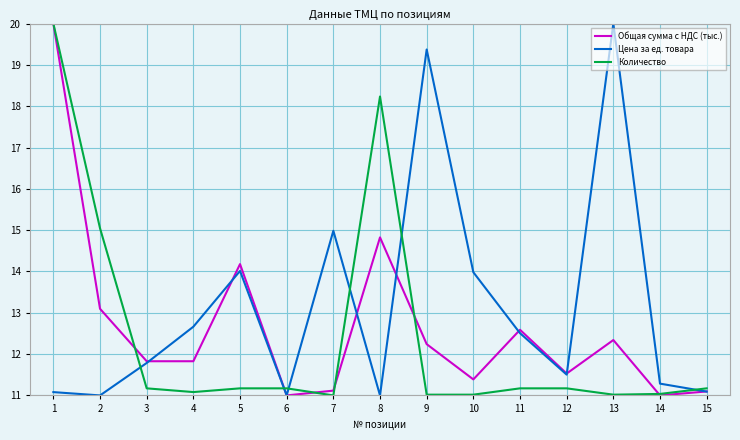

What is the greatest value displayed?

20.0